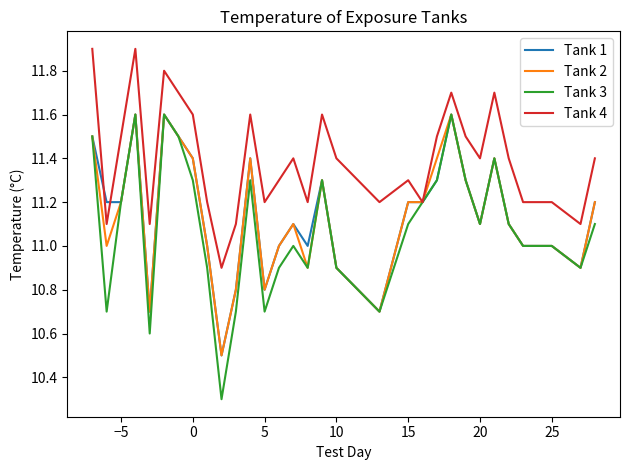

What is the smallest value displayed?

10.3